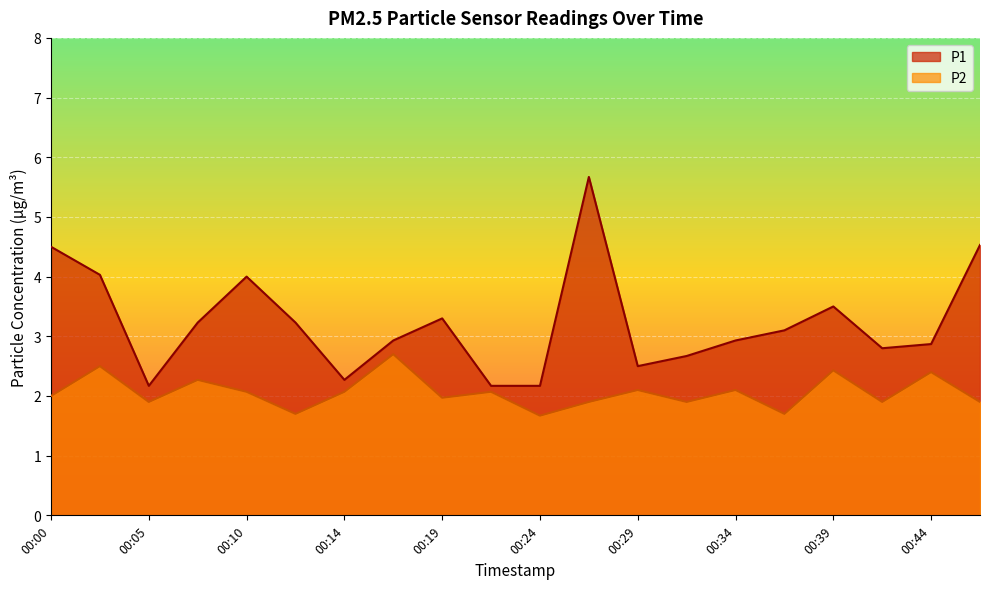

What are all the series names shown in the legend?

P1, P2